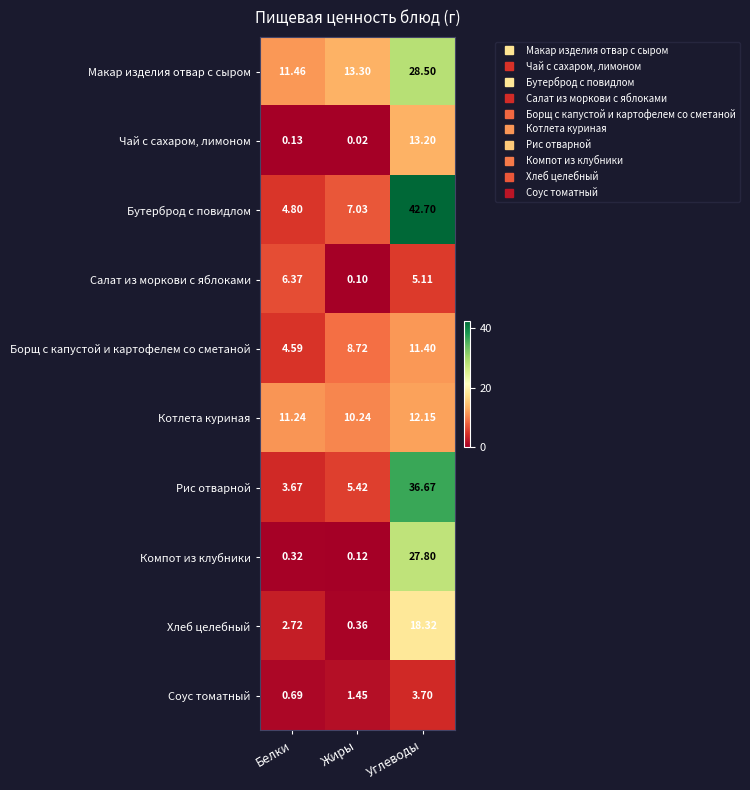

Which series has the largest total across all categories?

Бутерброд с повидлом